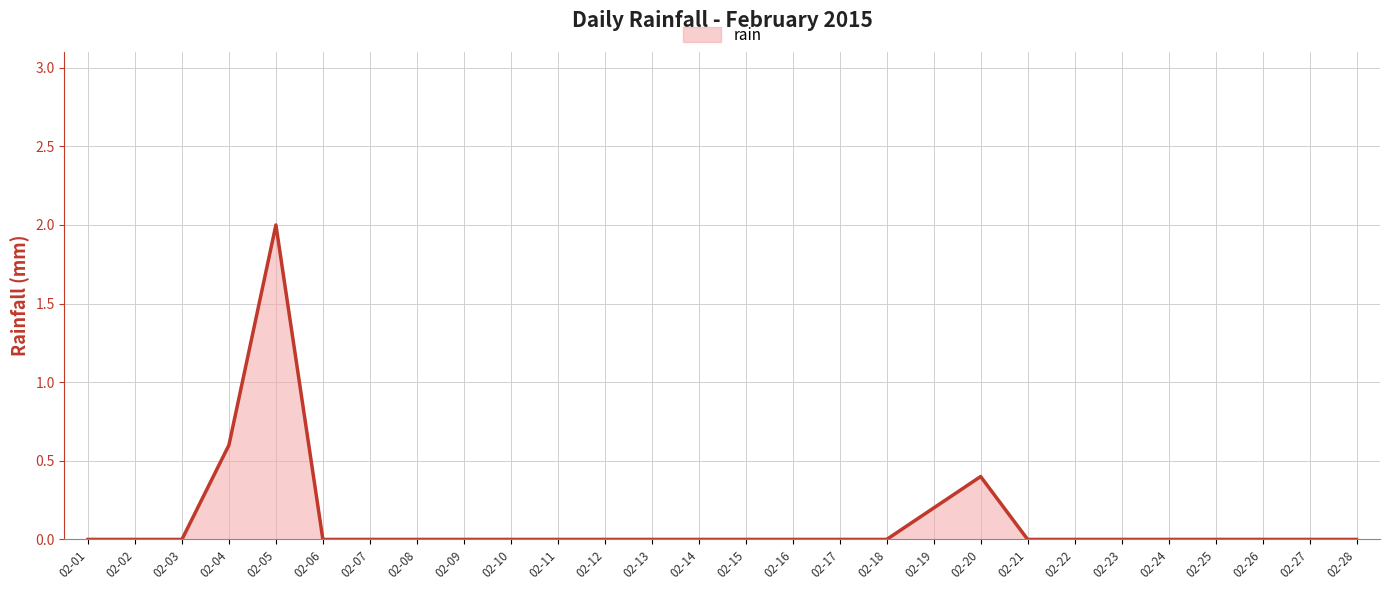

What is the average value?

0.1